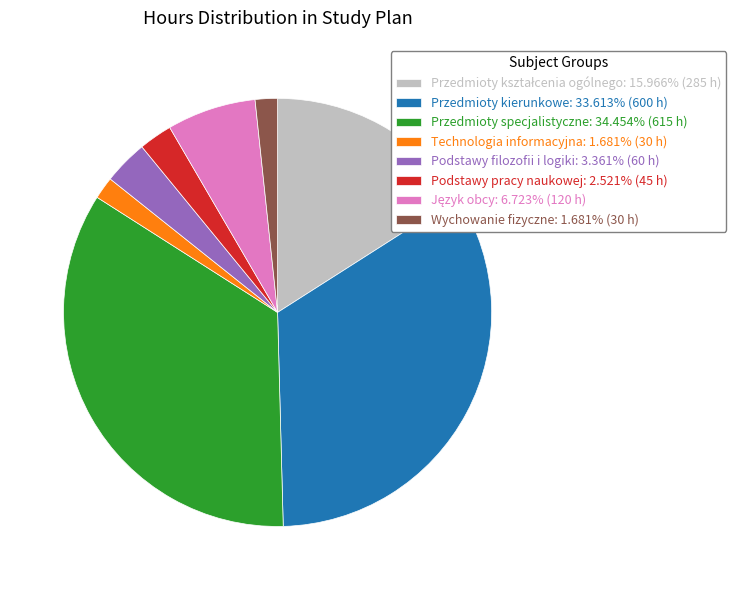

Is it true that Przedmioty specjalistyczne is 34% of the pie?

True